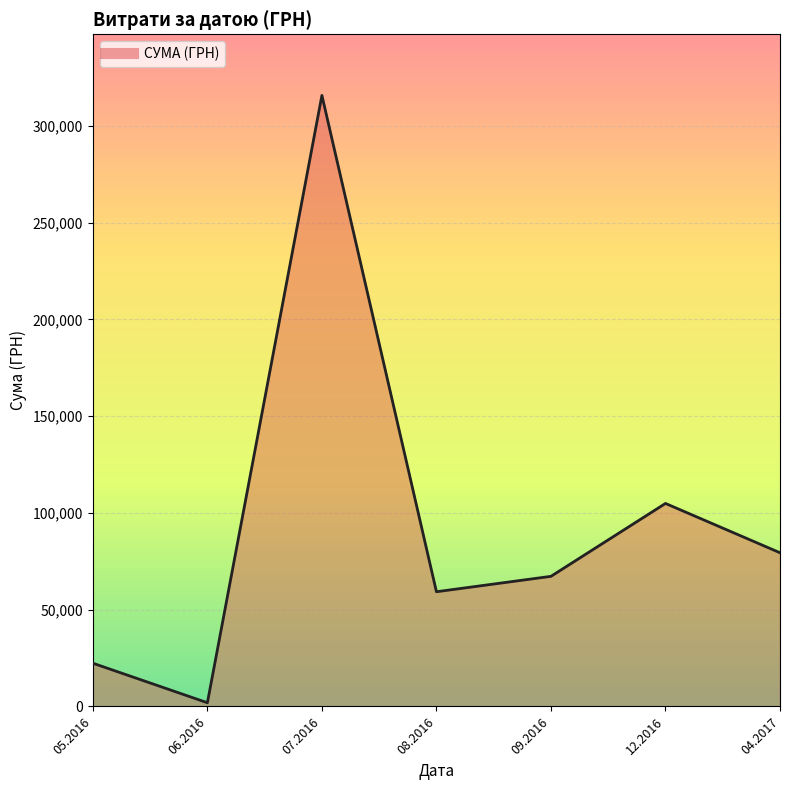

Rank the categories by value from highest to lowest.

07.2016, 12.2016, 04.2017, 09.2016, 08.2016, 05.2016, 06.2016